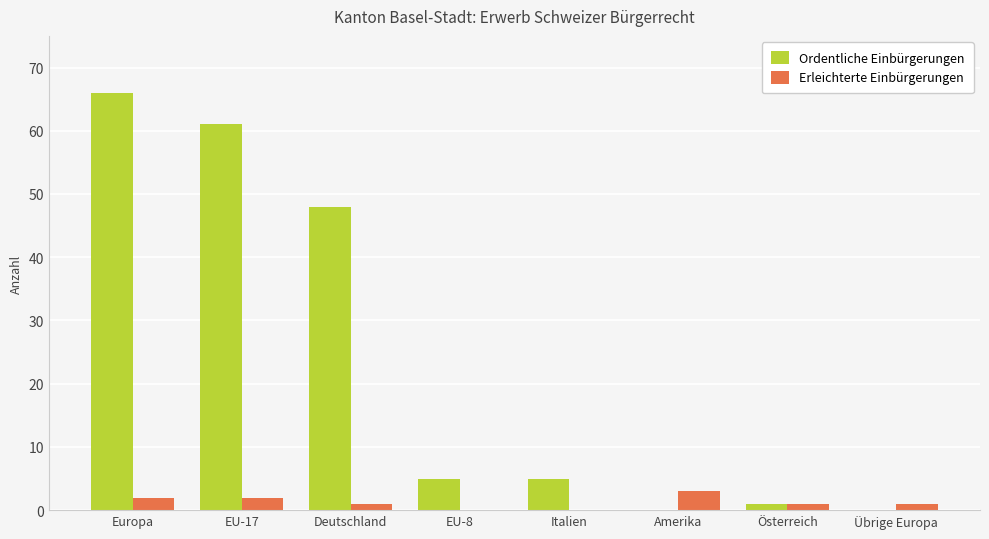

How many distinct data groups are displayed?

2